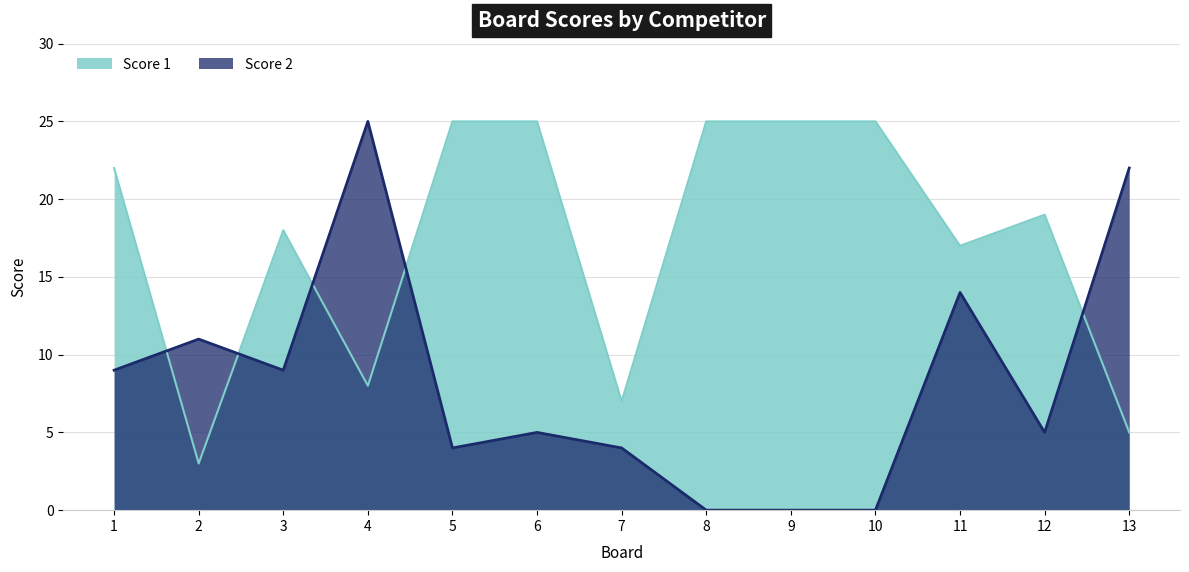

What is the sum of all Score 1 values?

224